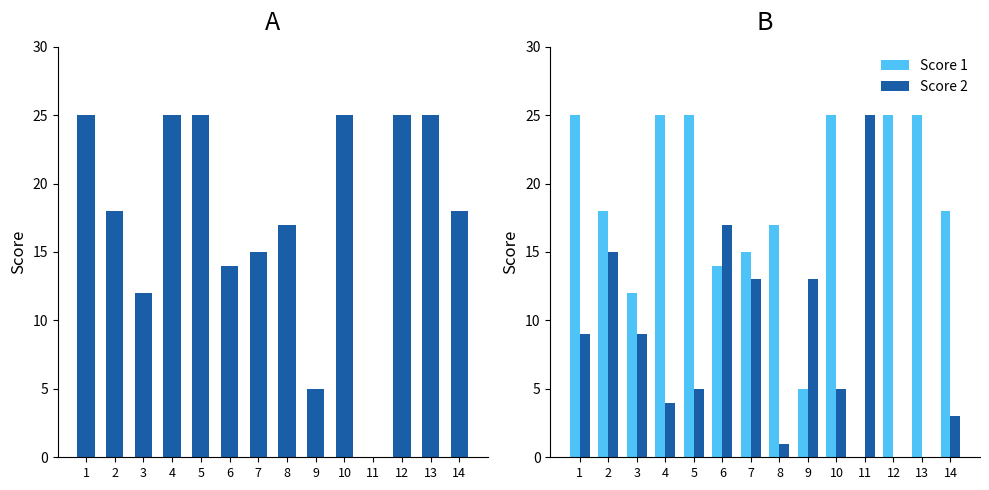

What is the difference between the second highest and second lowest values in the Score 2 series?

17